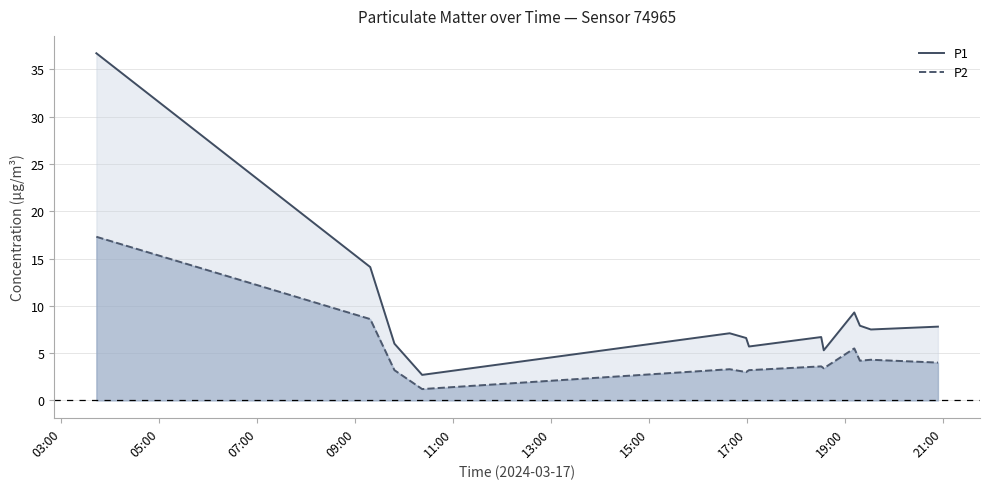

What is the difference between the maximum and minimum values in the P1 series?

34.0